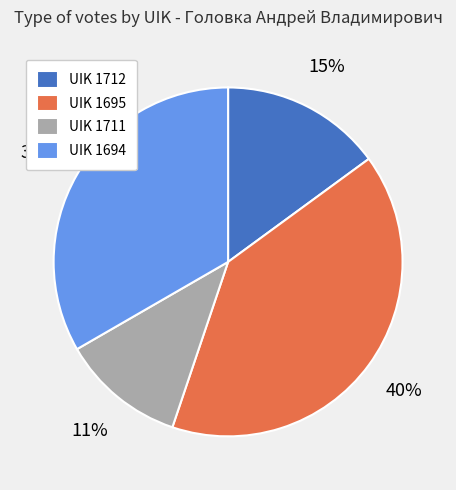

Is UIK 1695 the majority of the pie?

No